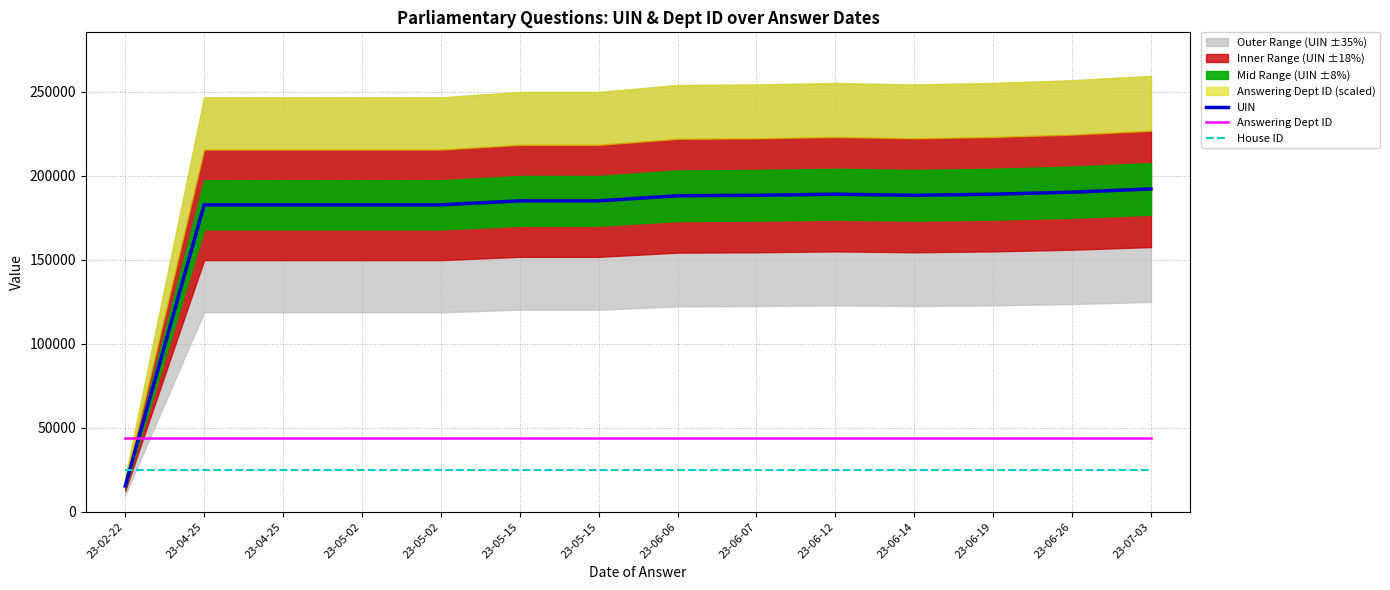

True or false: House ID and Answering Dept ID intersect in this chart.

False